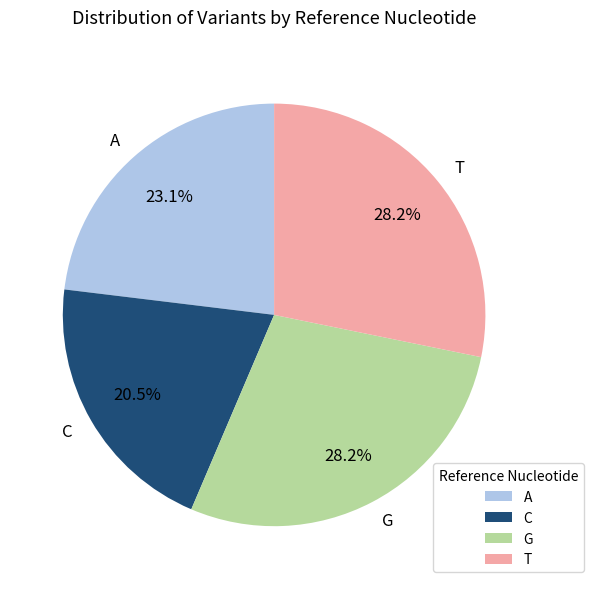

What is the smallest slice in the pie chart?

C